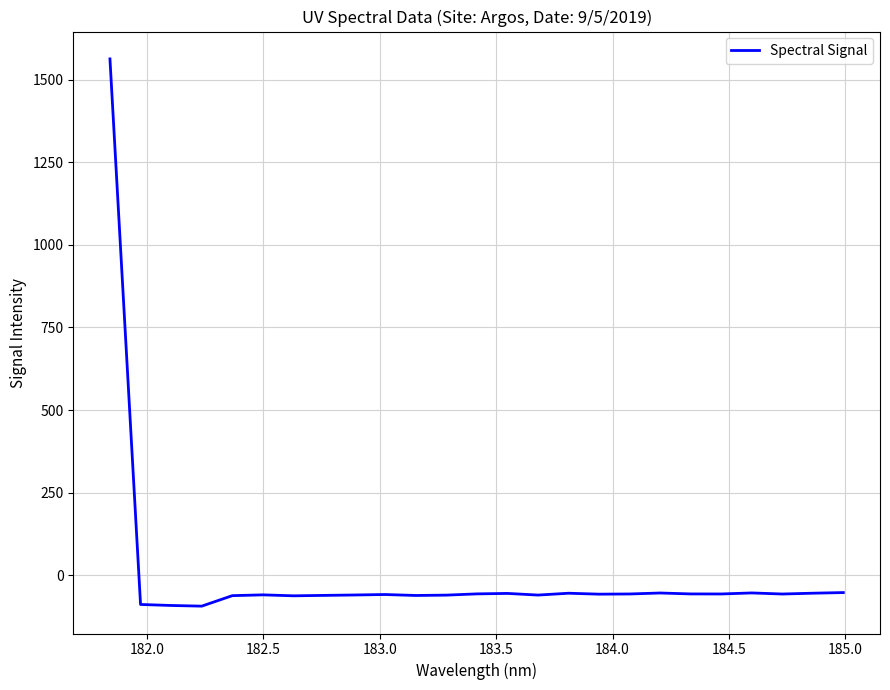

What is the maximum value shown in the chart?

1562.7